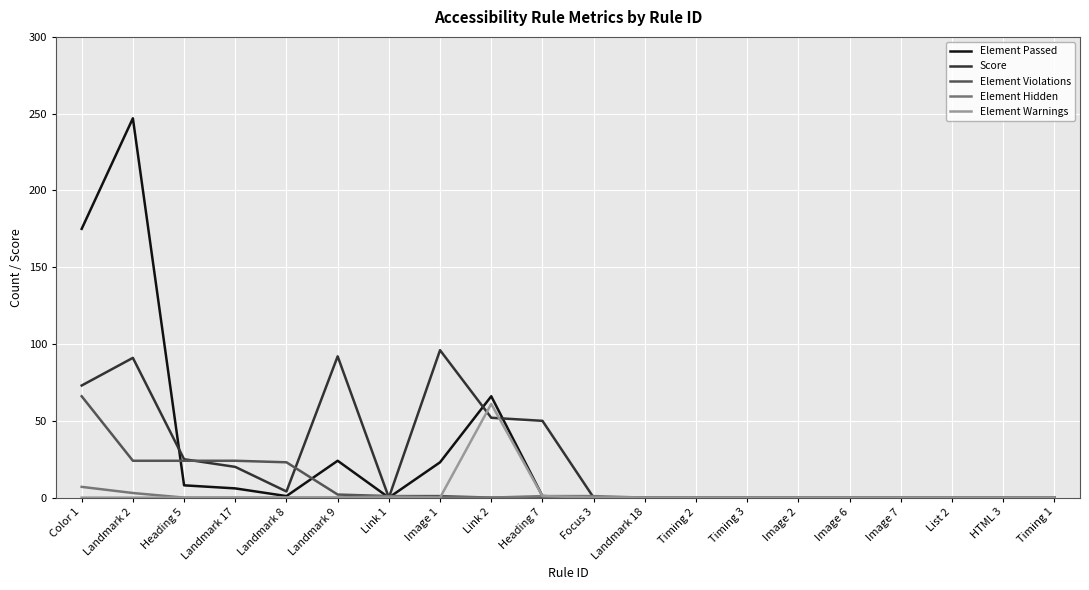

The value of Element Hidden at Landmark 17 is 0. True or false?

True